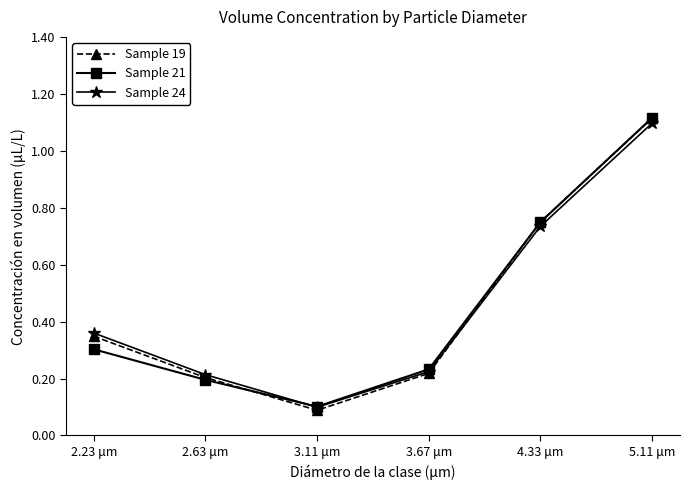

Is it true that Sample 24 equals 0.1 at 3.11 μm?

True